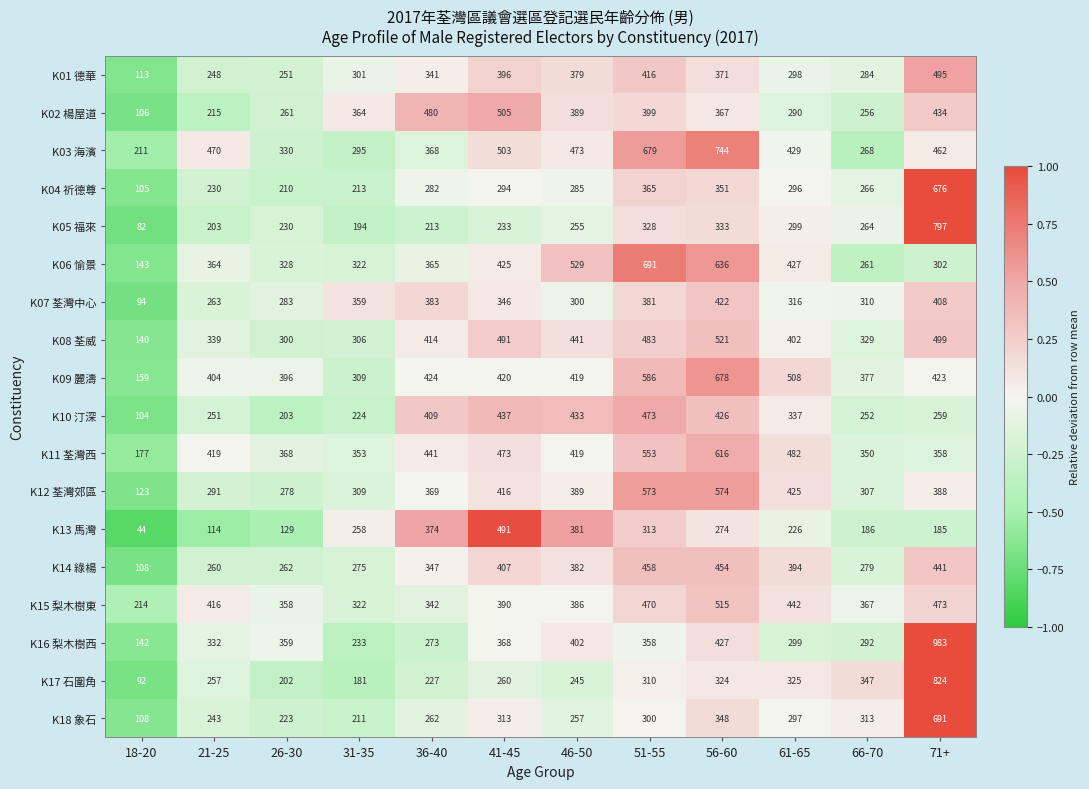

What is the maximum value shown in the chart?

983